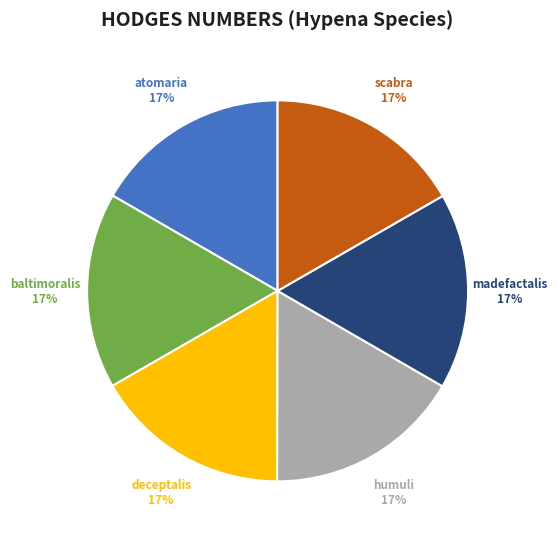

To the nearest percent, what portion does baltimoralis represent?

17%